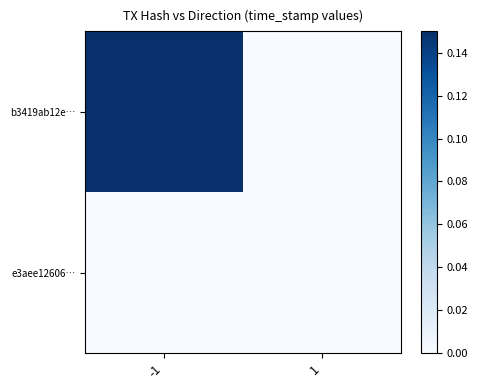

Which has a higher value, -1 or 1?

-1